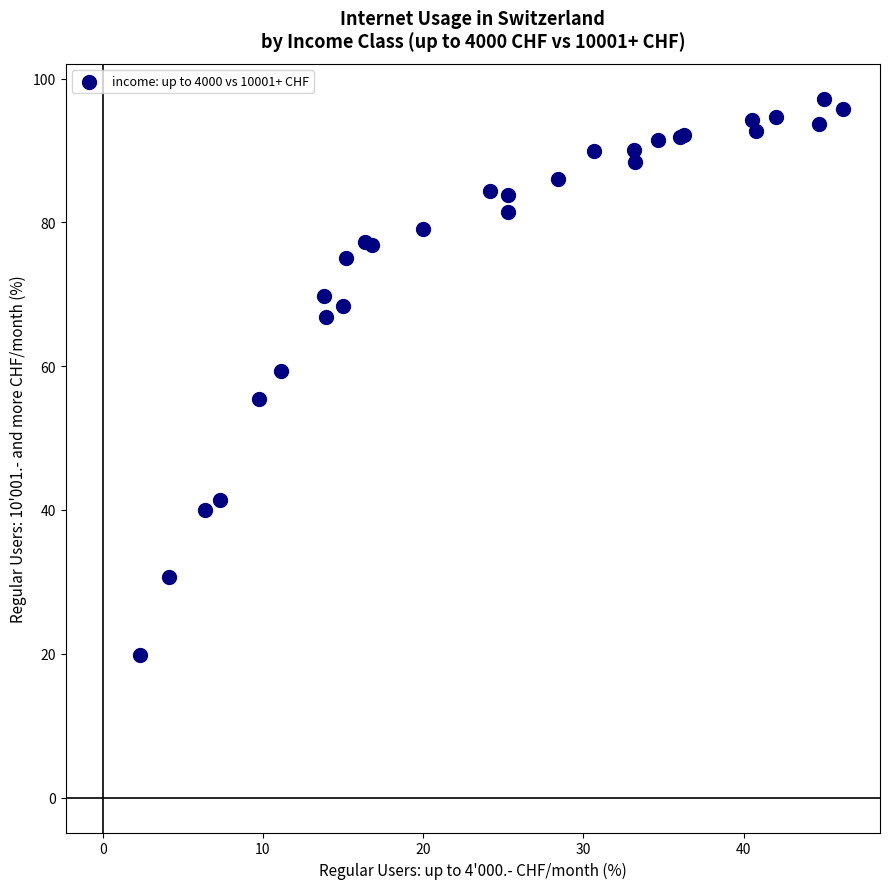

What Y value in the scatter plot is closest to 58?

59.4